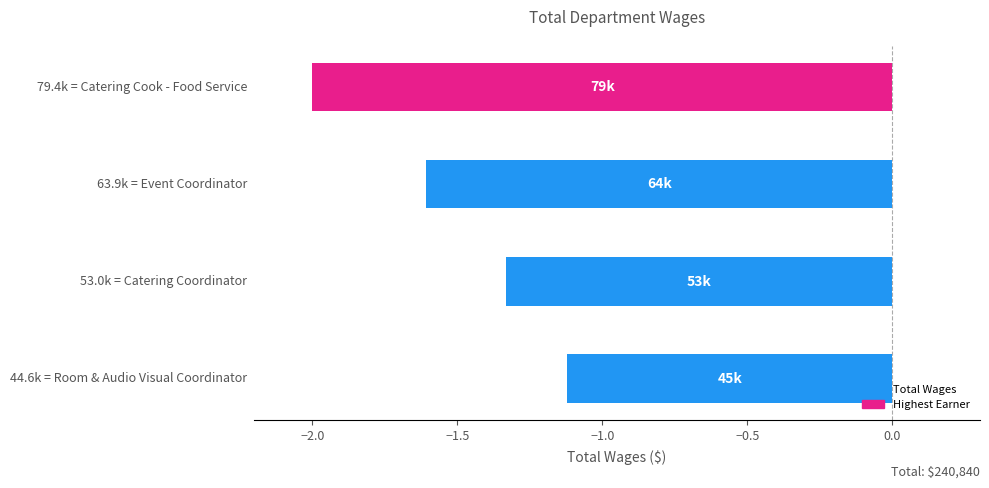

What is the greatest value displayed?

-1.1